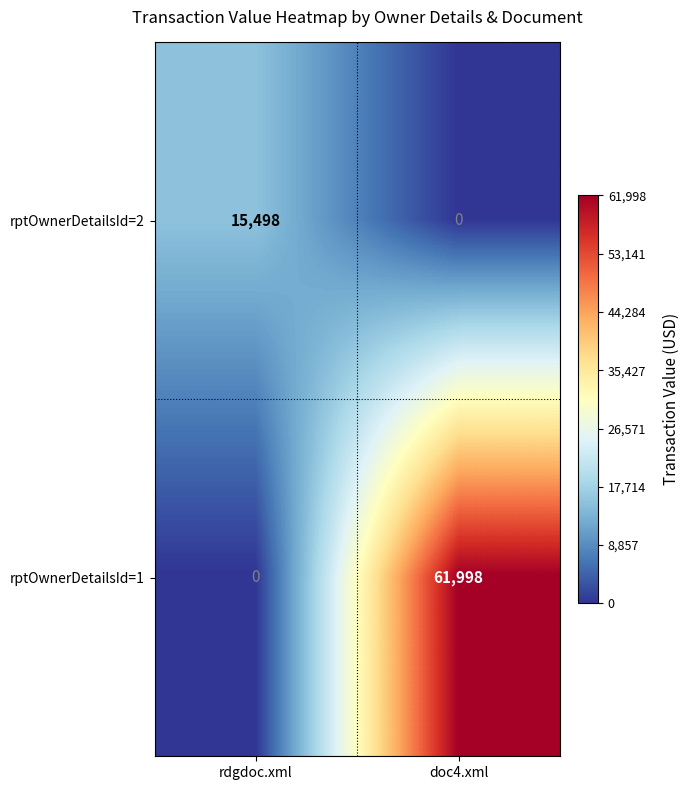

What is the maximum value for rptOwnerDetailsId=1?

61998